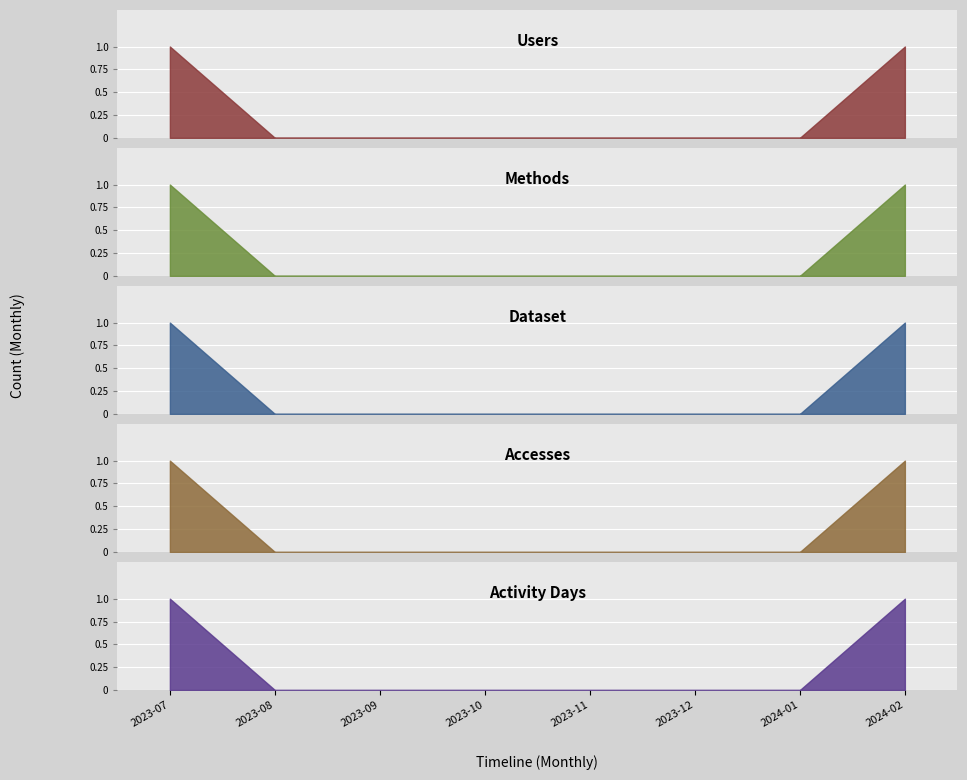

Is the value of Dataset at 2023-09 greater than the value of Users at 2023-11?

No